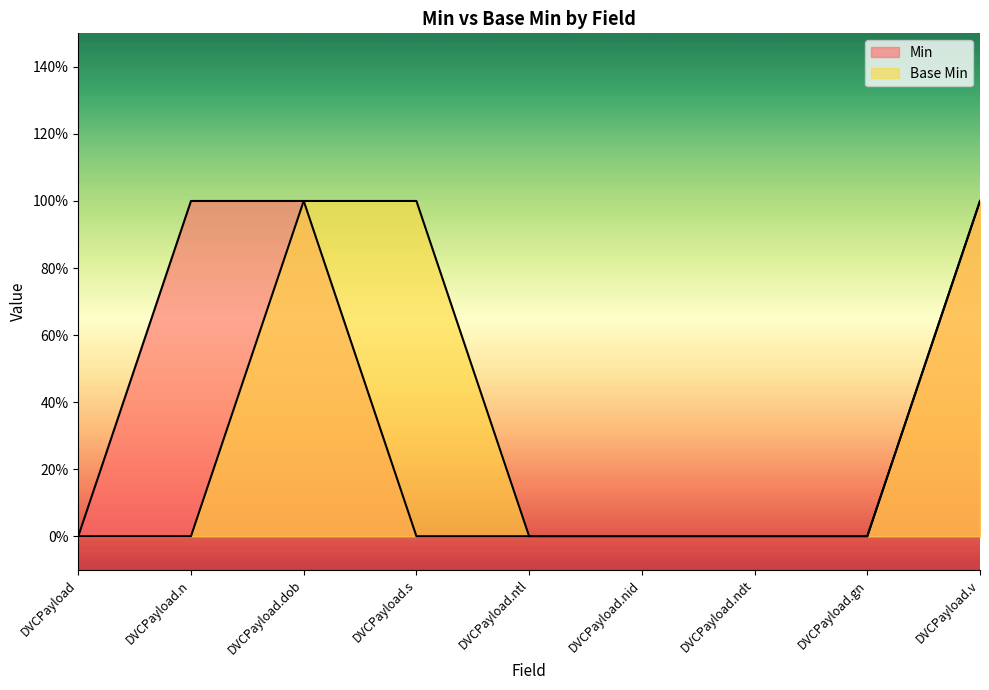

Which has a higher value, DVCPayload or DVCPayload.gn?

DVCPayload